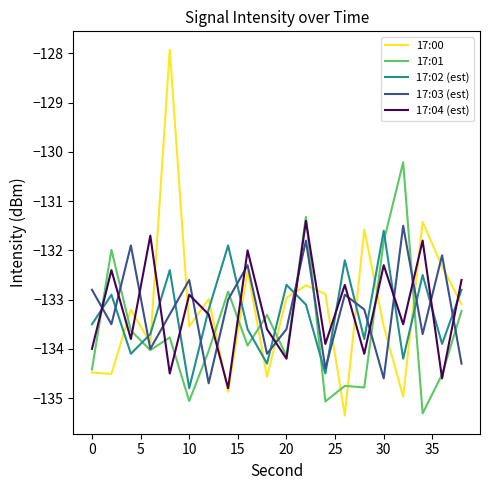

After their last crossing, which series has the higher values: 17:03 (est) or 17:02 (est)?

17:02 (est)